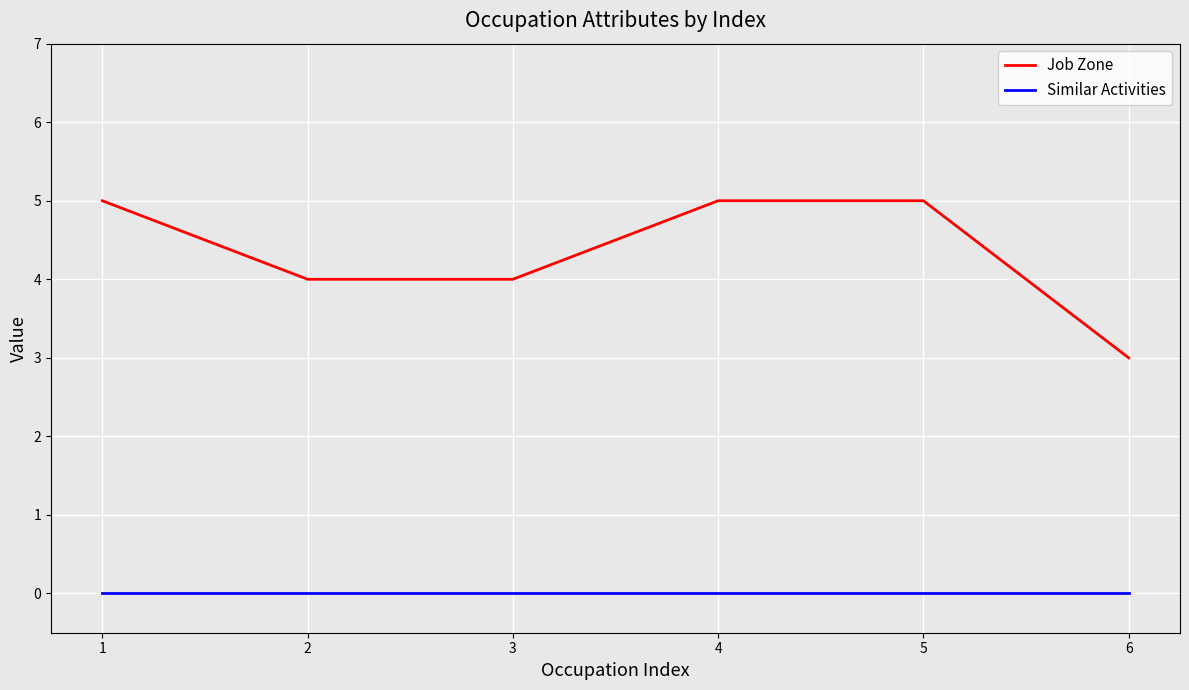

How many lines are shown in the chart?

2